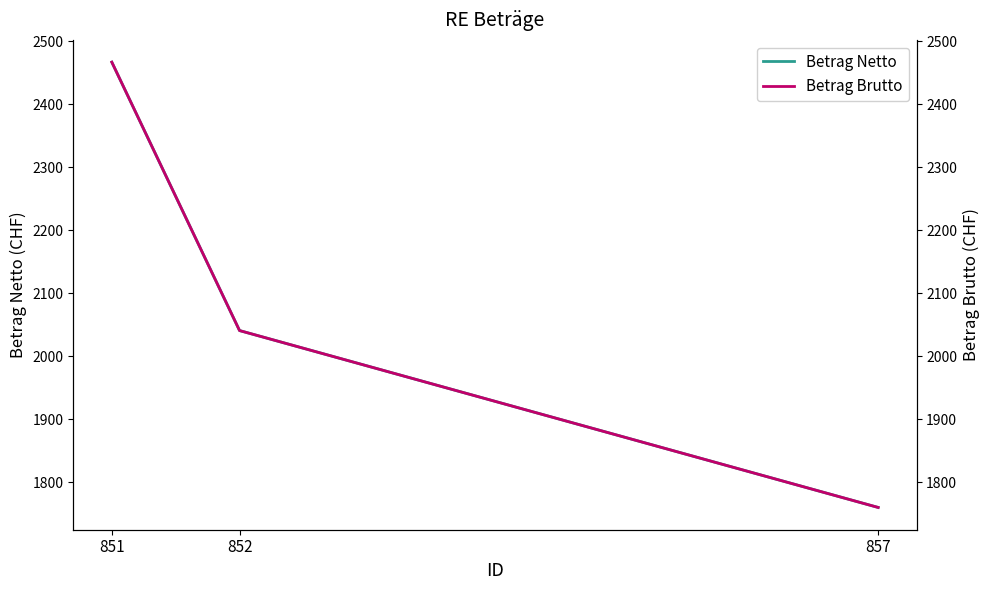

What is the difference between the maximum and minimum values in the Betrag Brutto series?

706.6